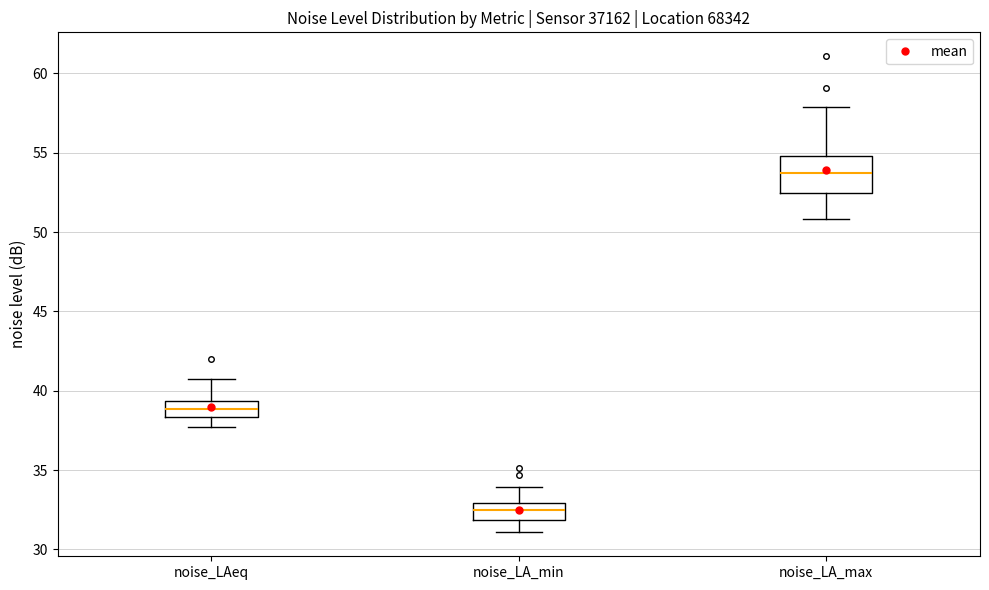

Reading left to right, transcribe this box plot: for each box, give where its median line is, the range the box spans, and where its two whiskers end, as read against the y-axis. The values are not printed on the chart, so give them approximately, as read against the axis.

noise_LAeq: median 39.0, box 38.5 to 39.5, whiskers 37.5 to 41.0
noise_LA_min: median 32.5, box 32.0 to 33.0, whiskers 31.0 to 34.0
noise_LA_max: median 53.5, box 52.5 to 55.0, whiskers 51.0 to 58.0